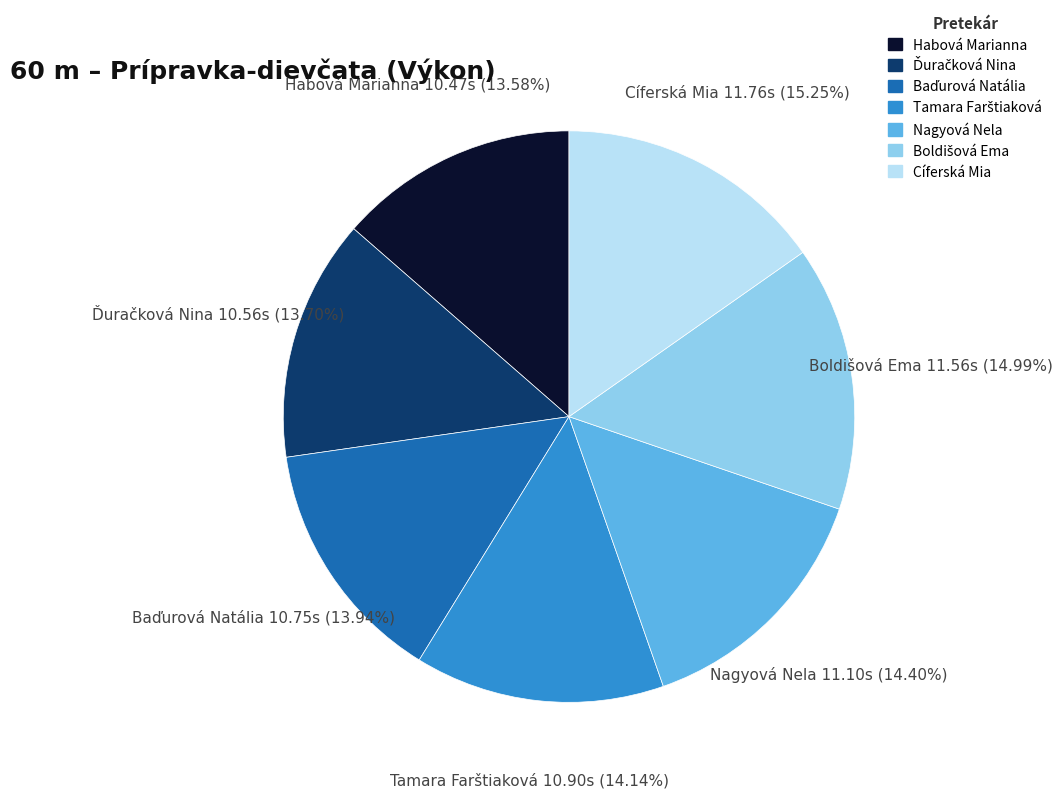

Is there a majority slice in this chart?

No